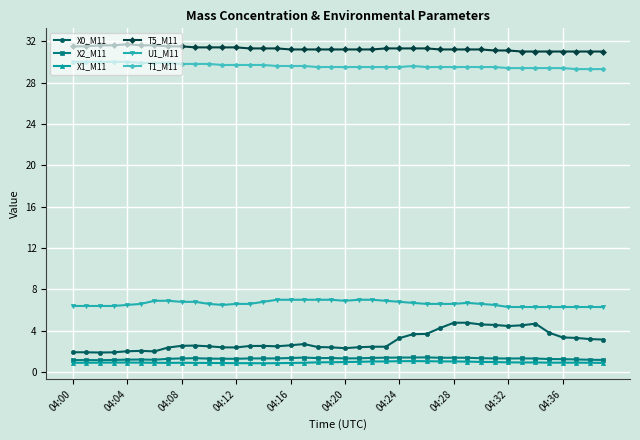

Which series has the largest range (max minus min)?

X0_M11